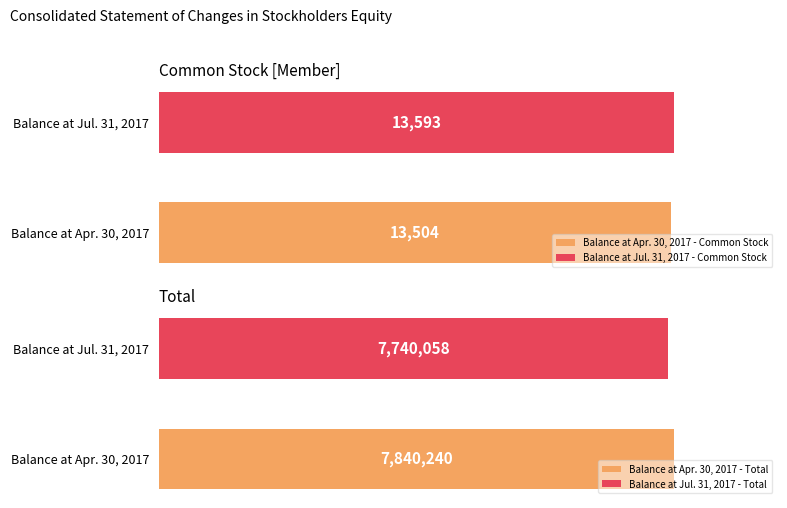

How many Common Stock [Member] values are between 13504 and 13593?

2